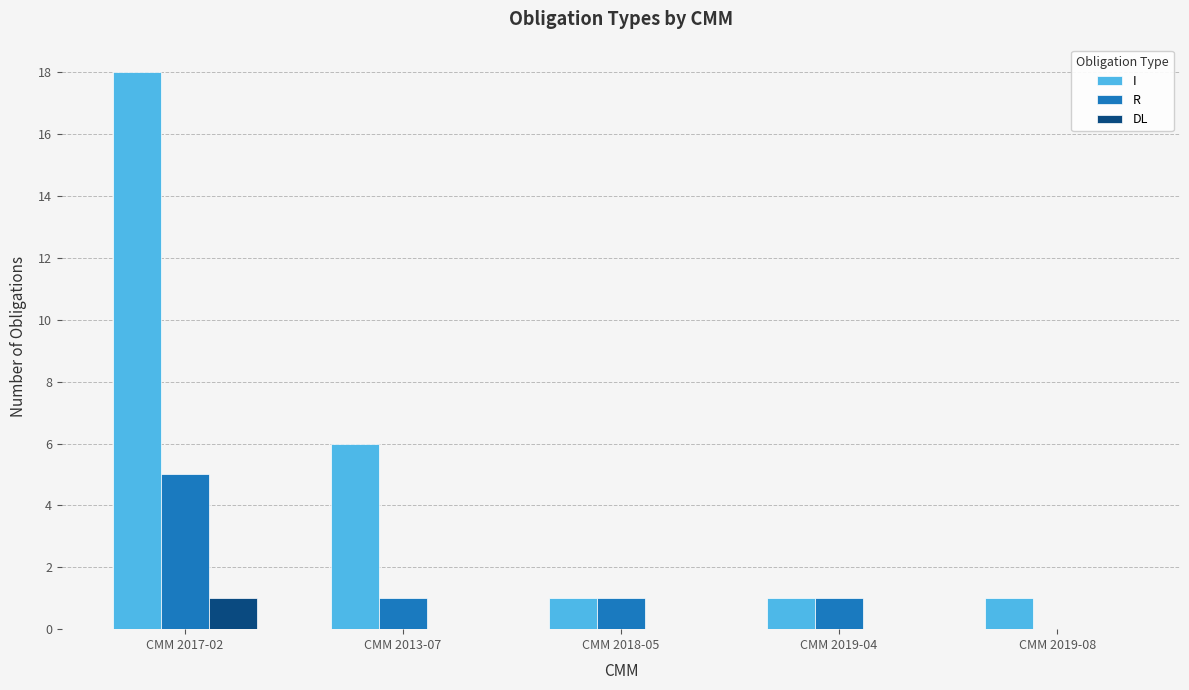

Count the I values in the range 1 to 6.

4